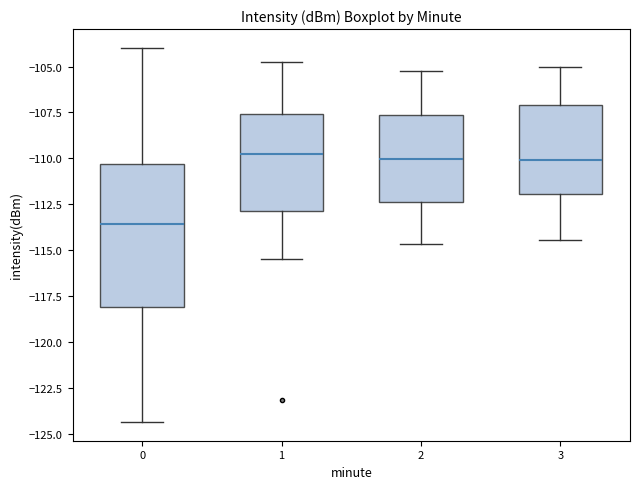

Which box is the tallest, from its lower edge to its upper edge?

0